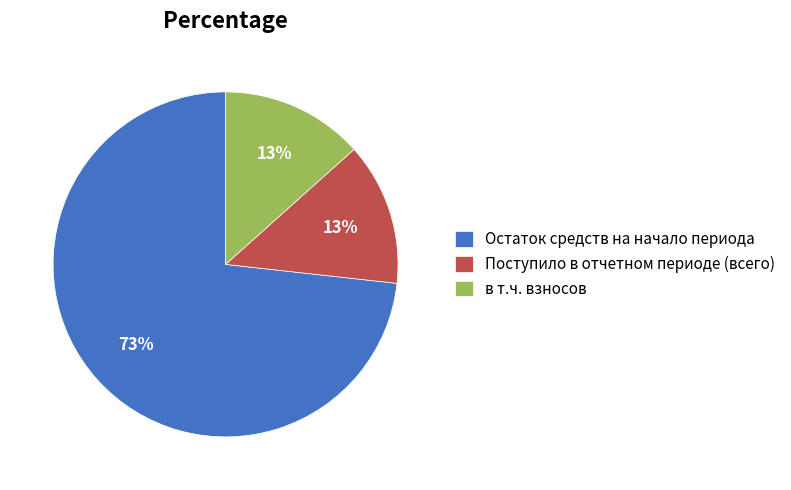

Is the sum of в т.ч. взносов and Остаток средств на начало периода greater than half?

Yes